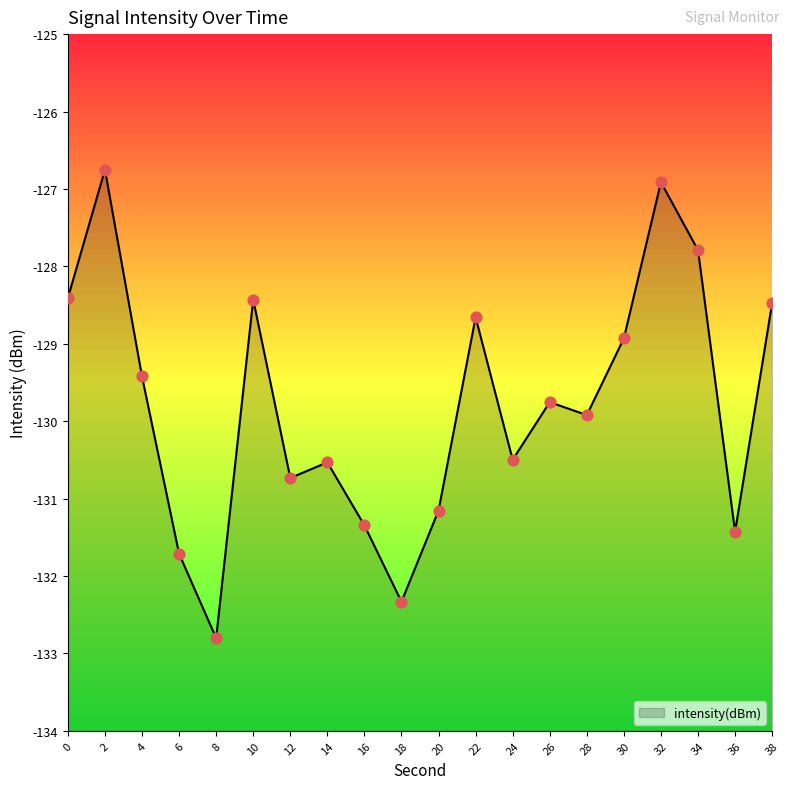

Which has a higher value, 2 or 12?

2